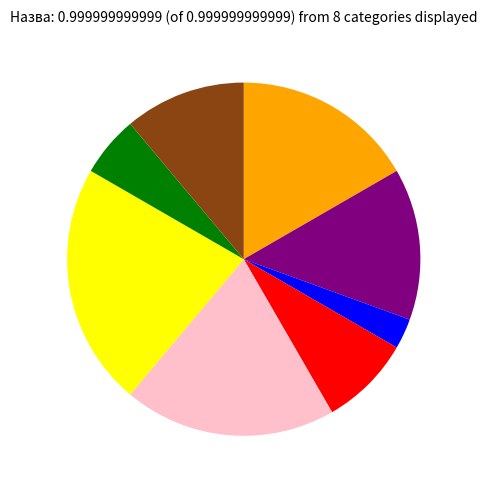

Is there a majority slice in this chart?

No